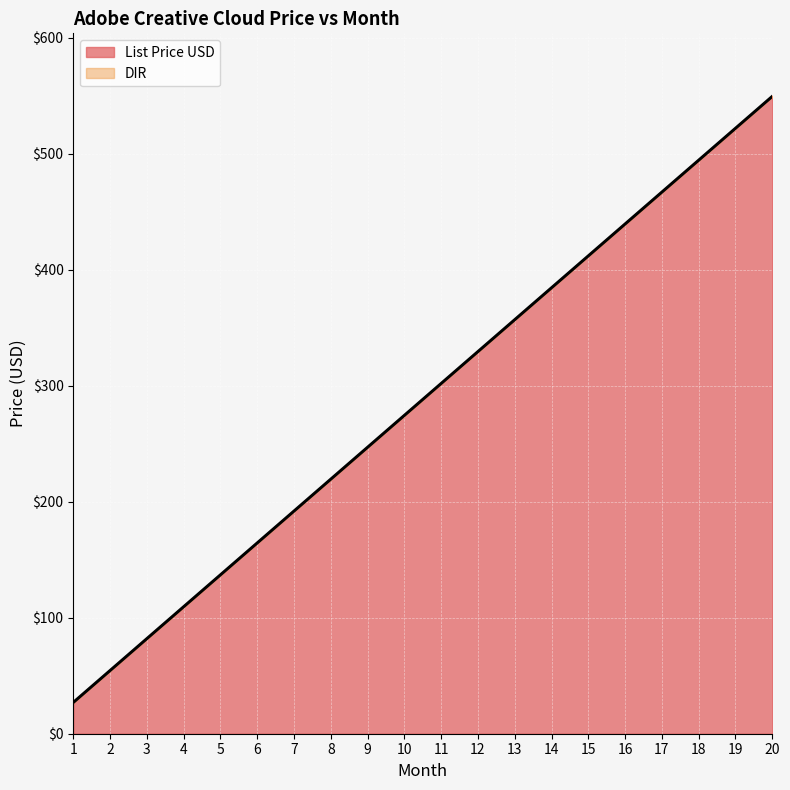

What is the greatest value displayed?

550.0